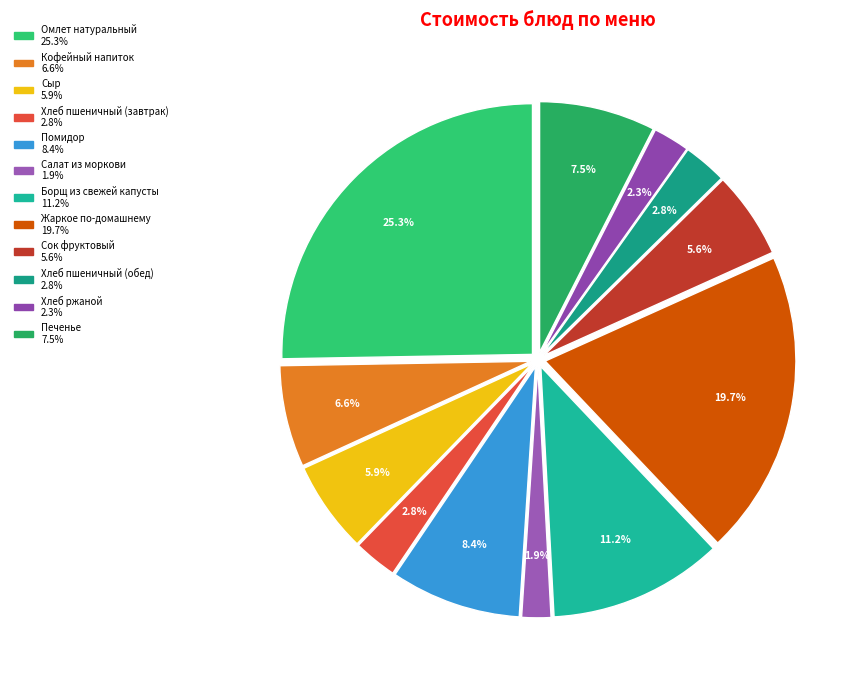

To the nearest percent, what is the difference between the Помидор and Жаркое по-домашнему slice percentages?

11%